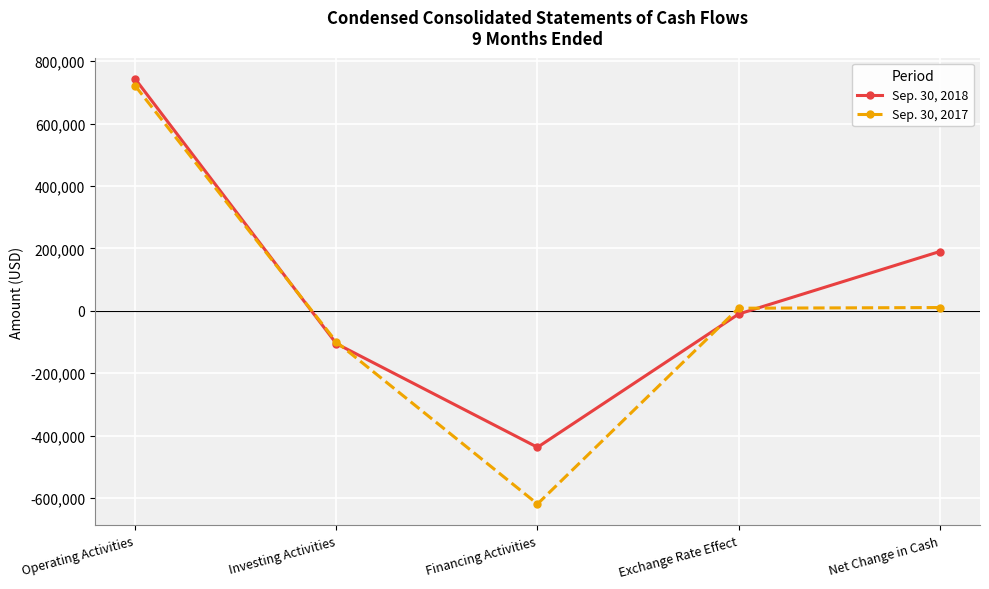

Which series ends up on top after the final intersection of Sep. 30, 2018 and Sep. 30, 2017?

Sep. 30, 2018